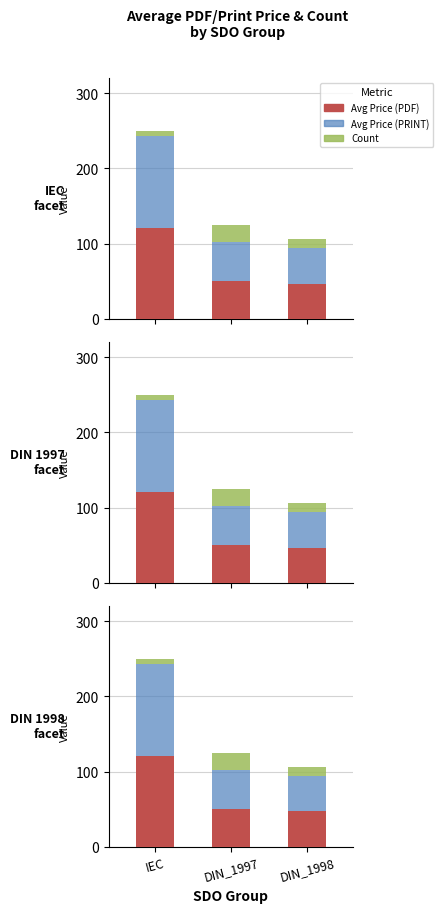

Between IEC and DIN_1998, which series saw the biggest shift?

Avg Price (PDF)